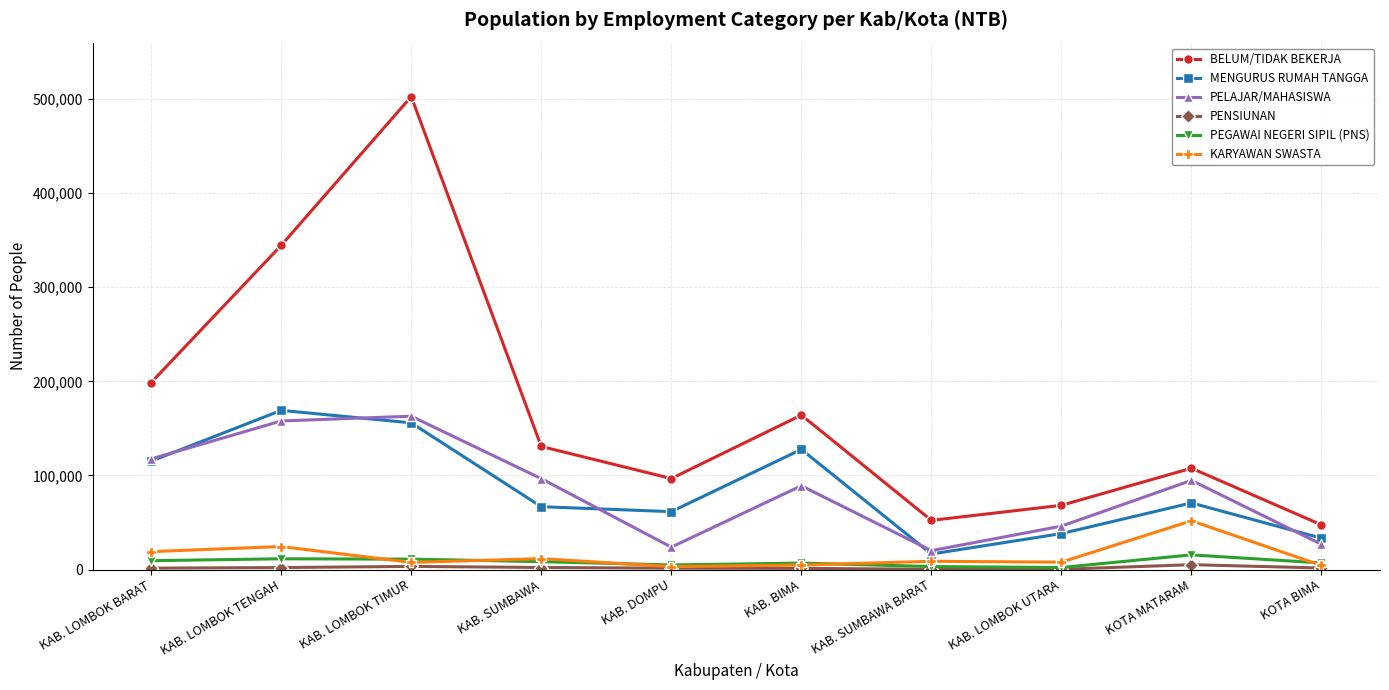

At which label does MENGURUS RUMAH TANGGA first exceed 70797?

KAB. LOMBOK BARAT